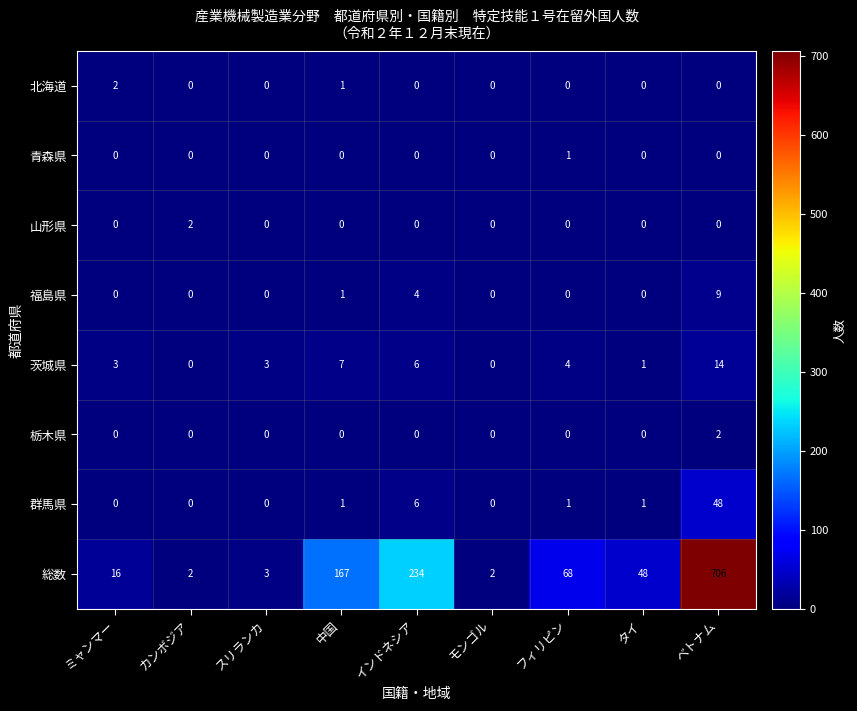

What is the difference between the maximum and second lowest values in the 茨城県 series?

14